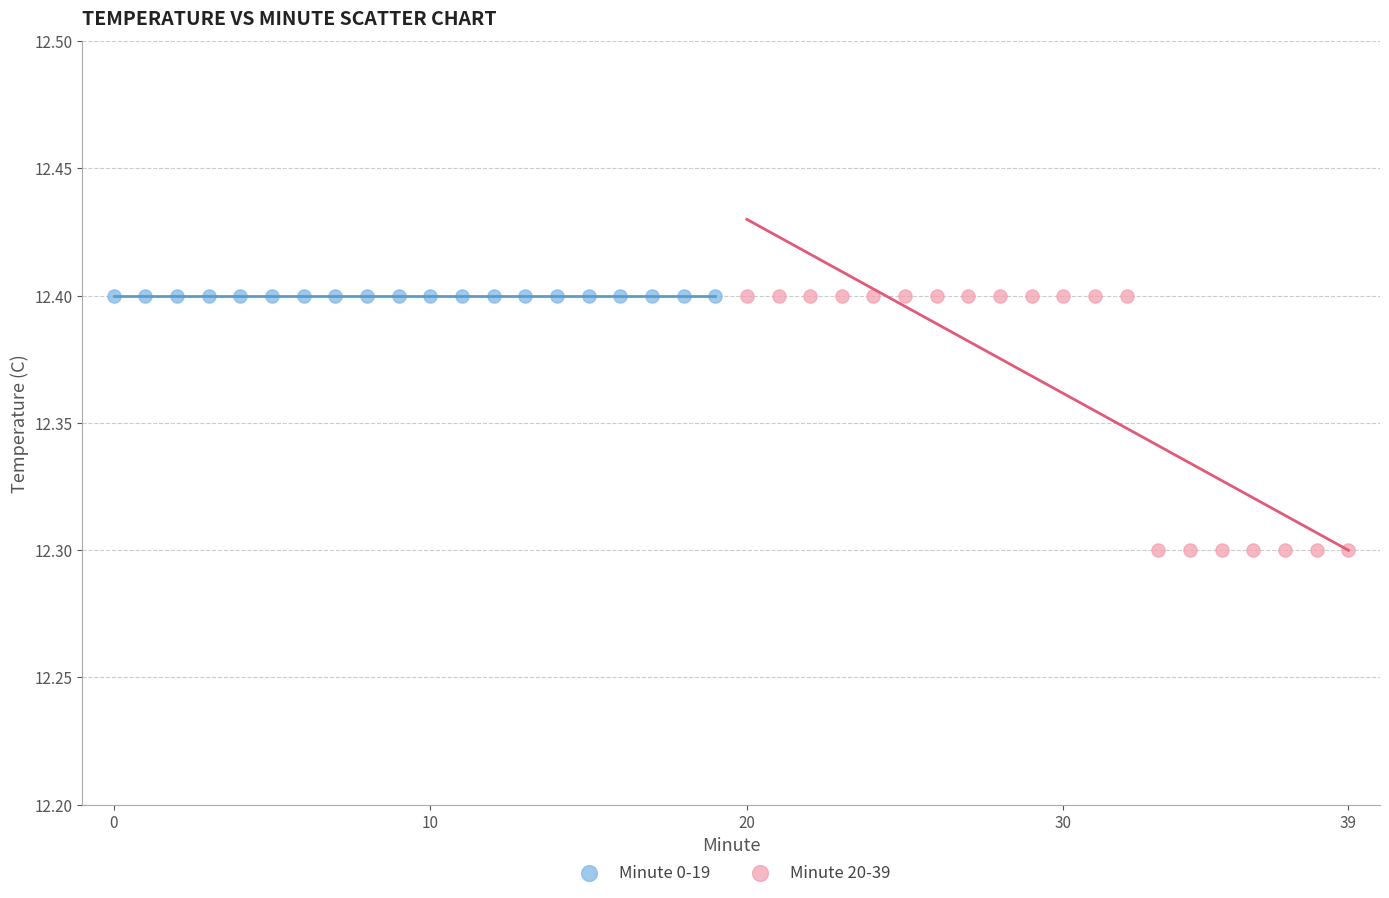

Which series reaches the minimum Y coordinate?

Minute 20-39